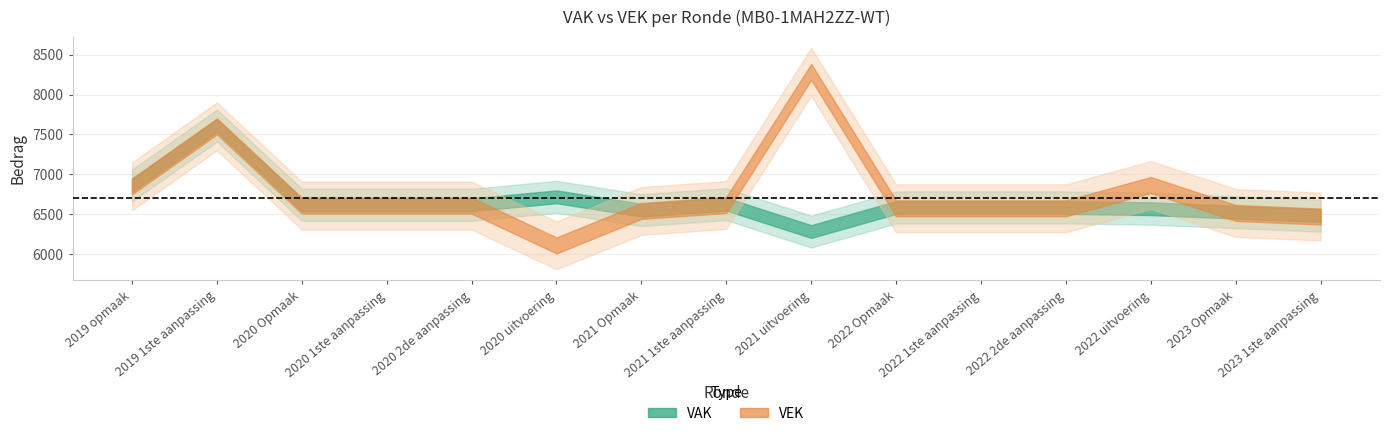

At which label does VEK reach its minimum?

2020 uitvoering